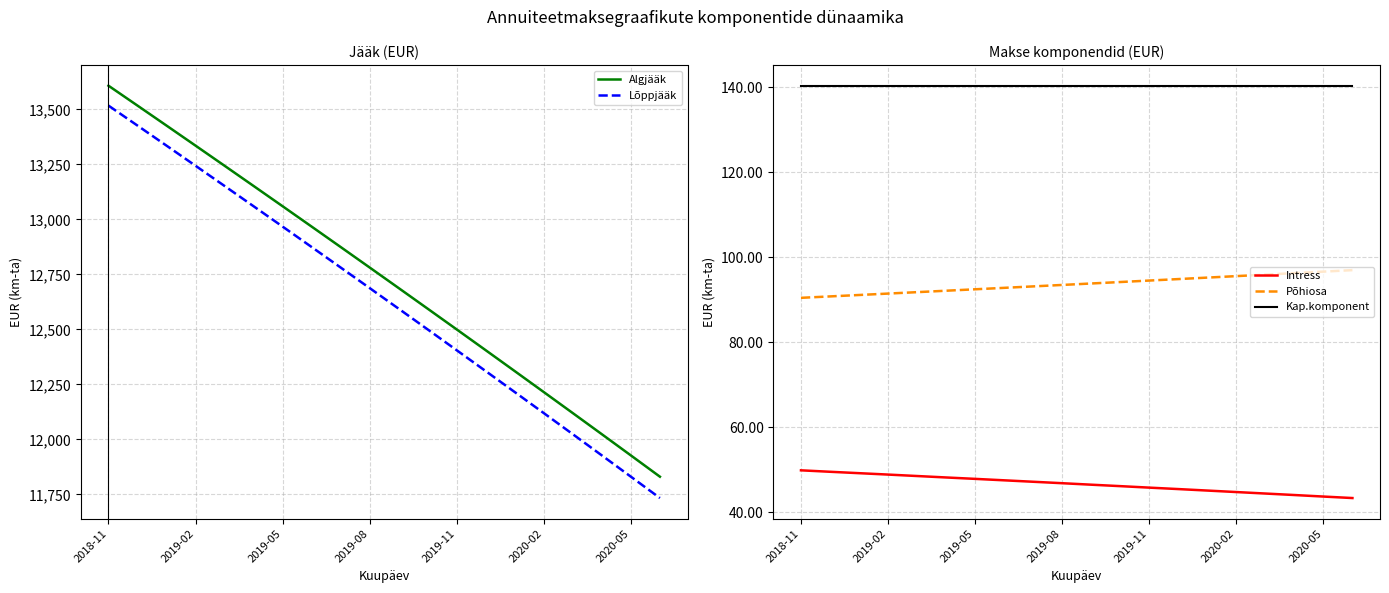

The value of Algjääk at 2020-02 is 12215.3. True or false?

True